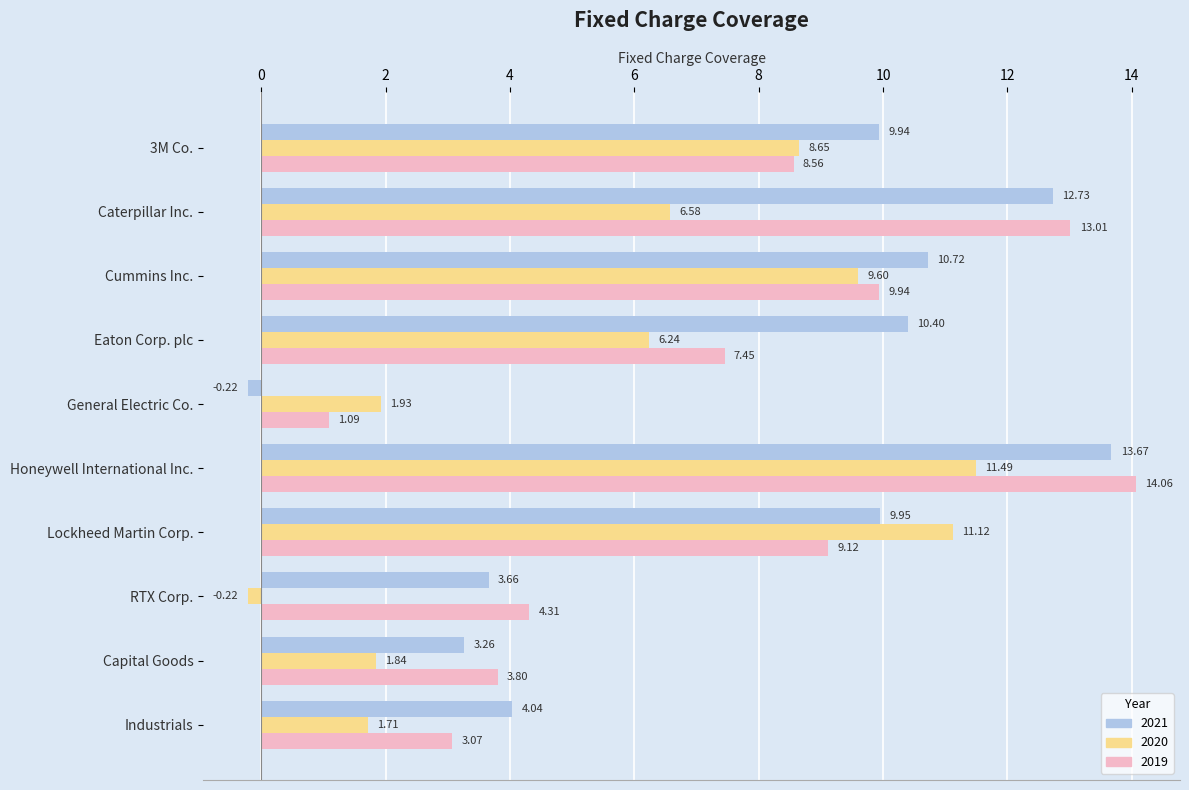

What is the average value of the 2020 series?

5.9